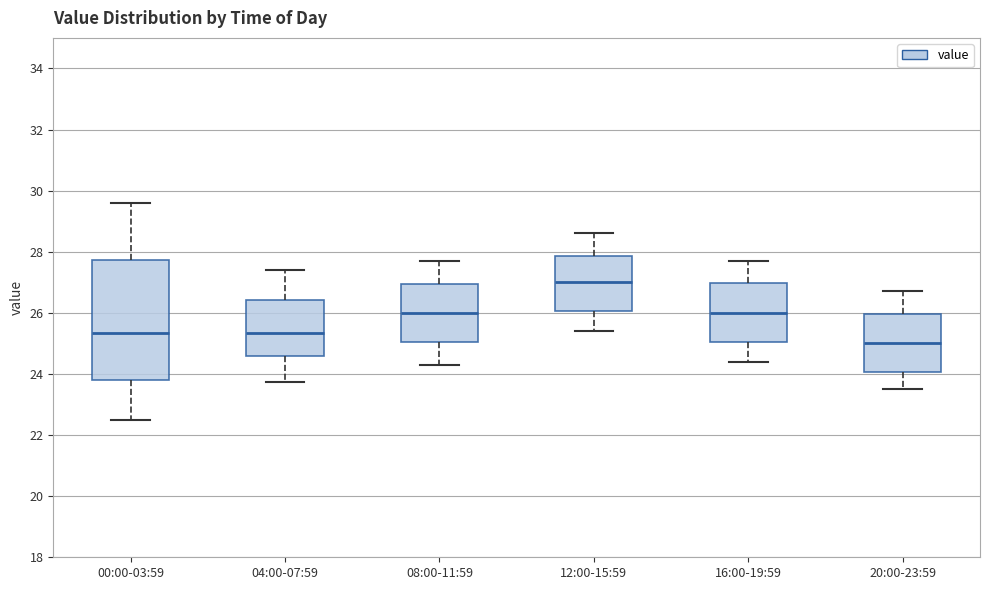

Which box is the tallest, from its lower edge to its upper edge?

00:00-03:59